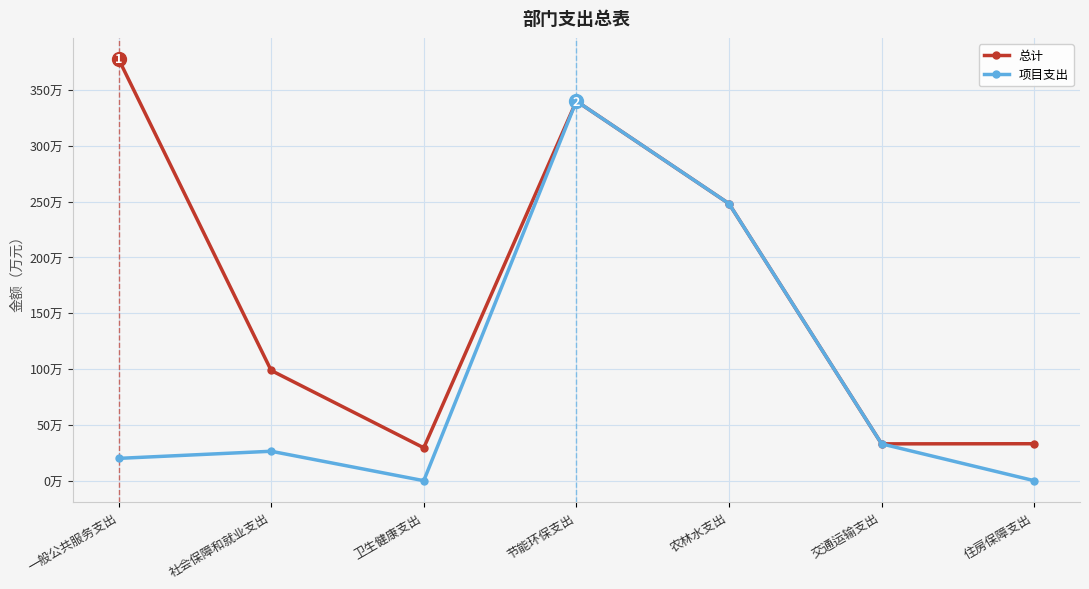

Between 一般公共服务支出 and 农林水支出, which series saw the biggest shift?

项目支出